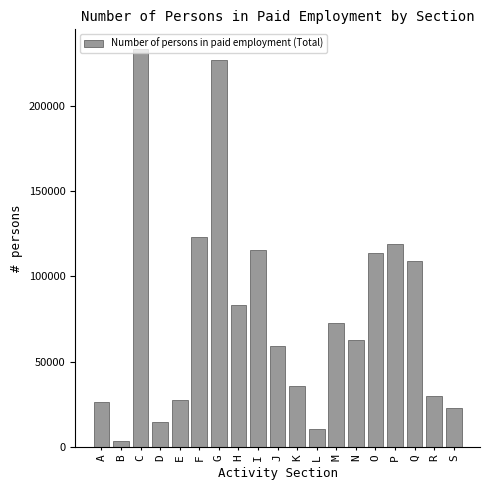

Approximately how many times larger is the value at Q compared to C?

0.5